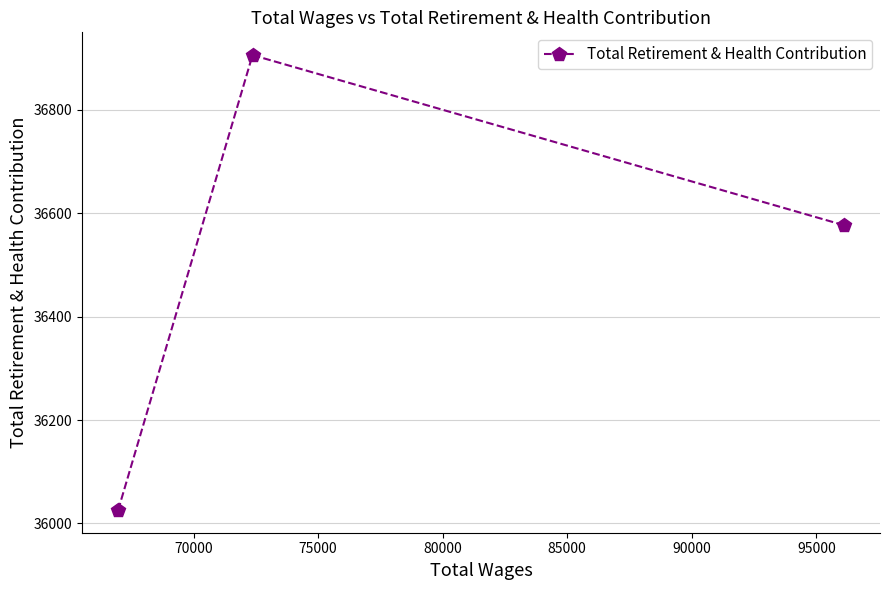

What is the value of the 2nd point from the left?

36906